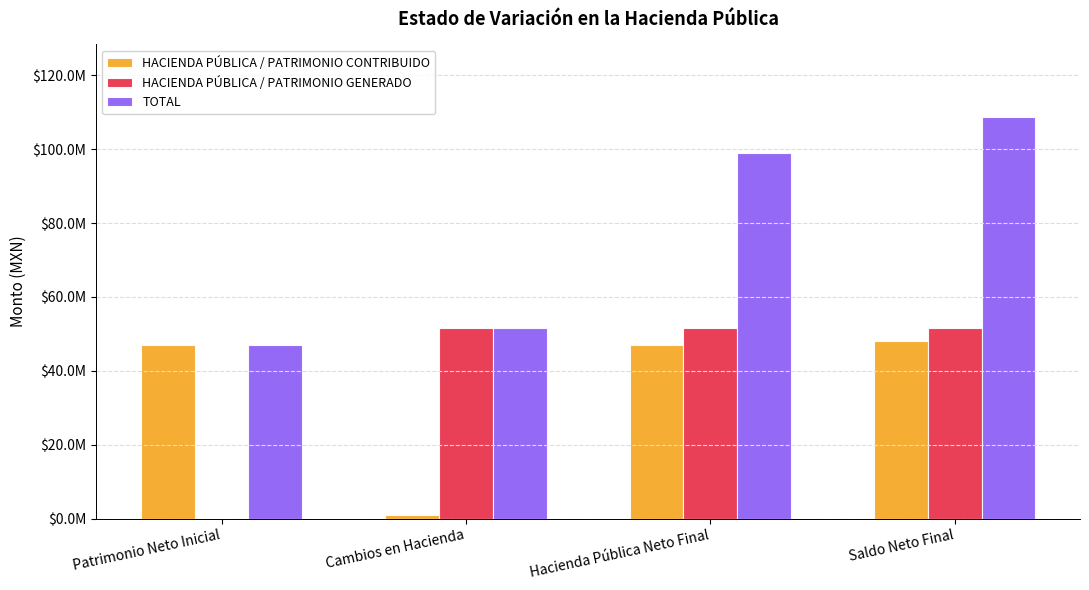

Where is HACIENDA PÚBLICA / PATRIMONIO GENERADO nearest to the value 25866009?

Patrimonio Neto Inicial